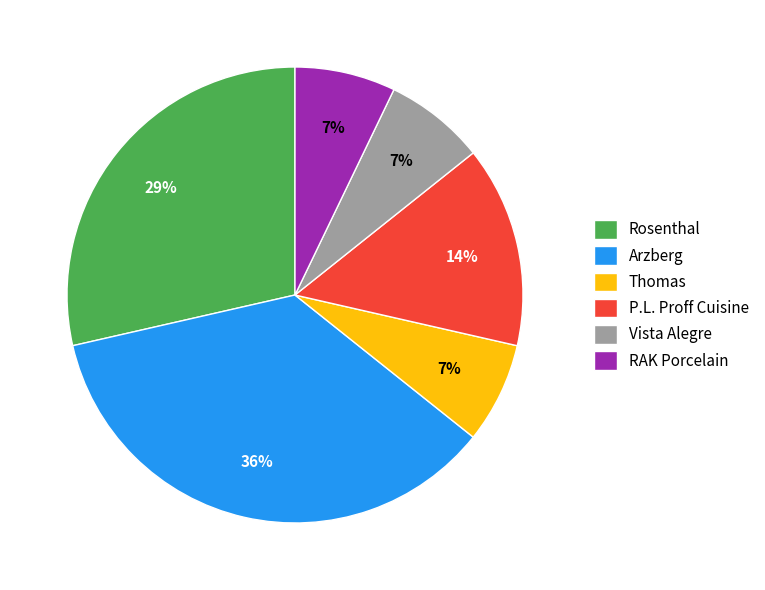

Is there any slice that represents more than half of the pie?

No